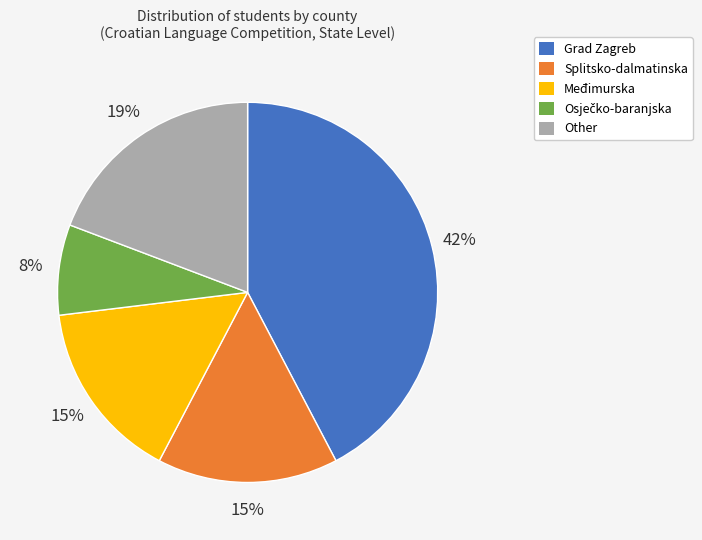

To the nearest percent, what is the average slice percentage?

20%